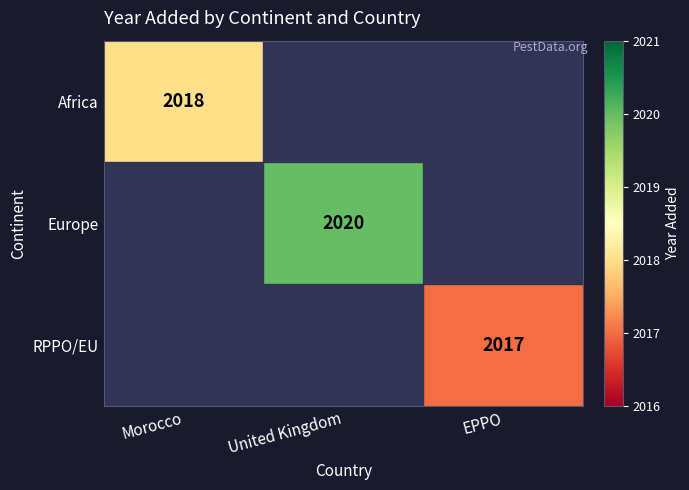

Between EPPO and United Kingdom, which is larger?

United Kingdom